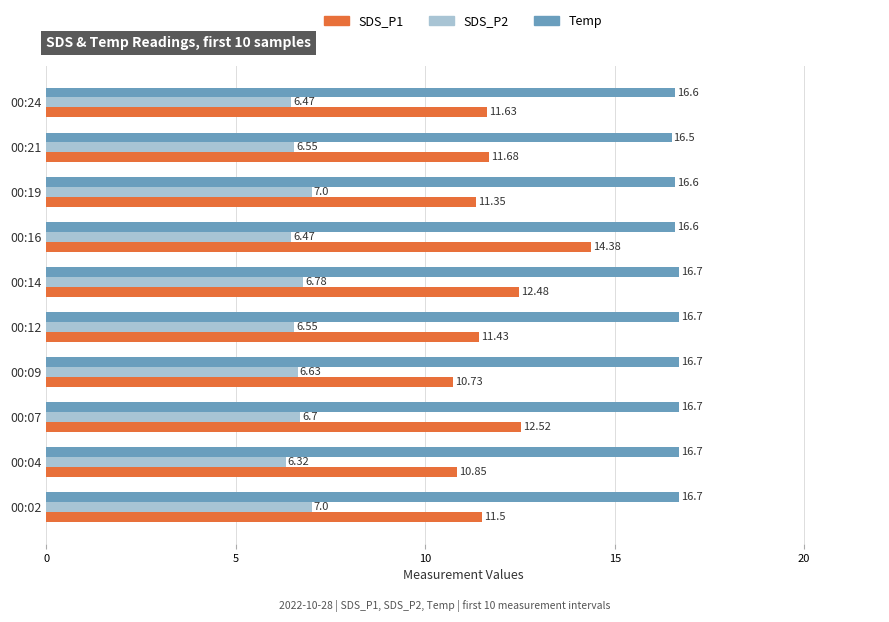

What is the spread (max minus min) of values at 00:16?

10.1